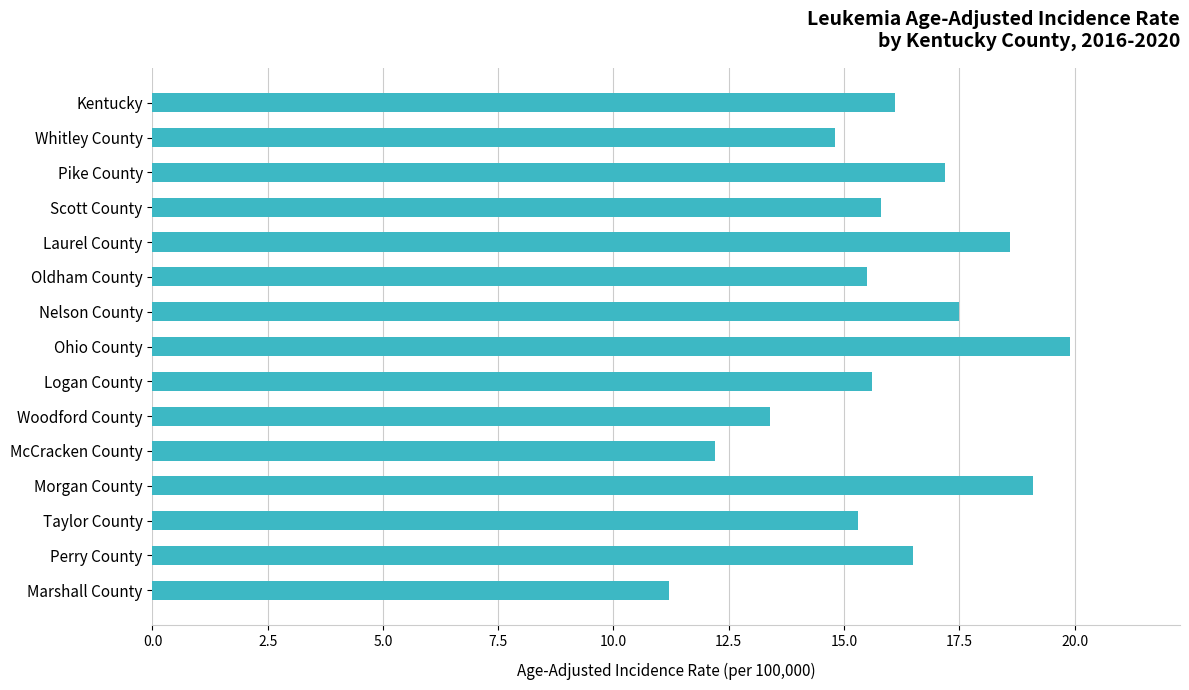

Is it true that the value at Taylor County is 20.9?

False